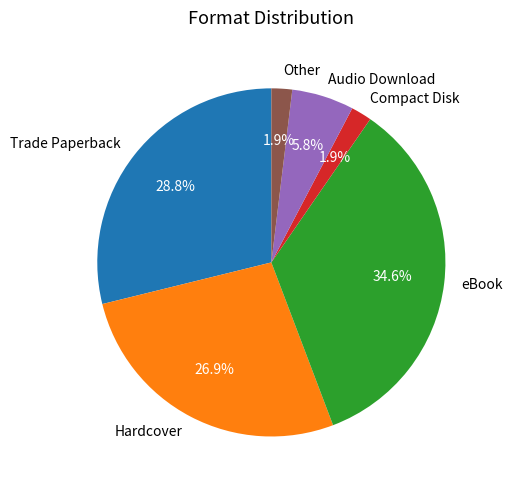

Which has a higher value, Other or Hardcover?

Hardcover